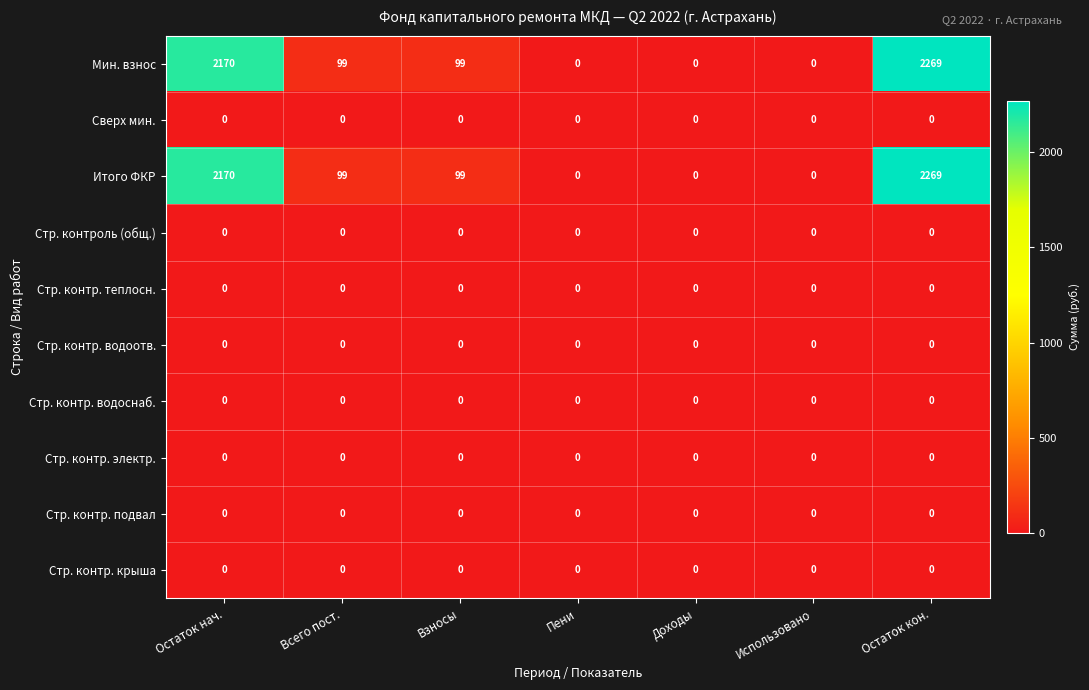

At which category is the sum across all series the highest?

Остаток кон.